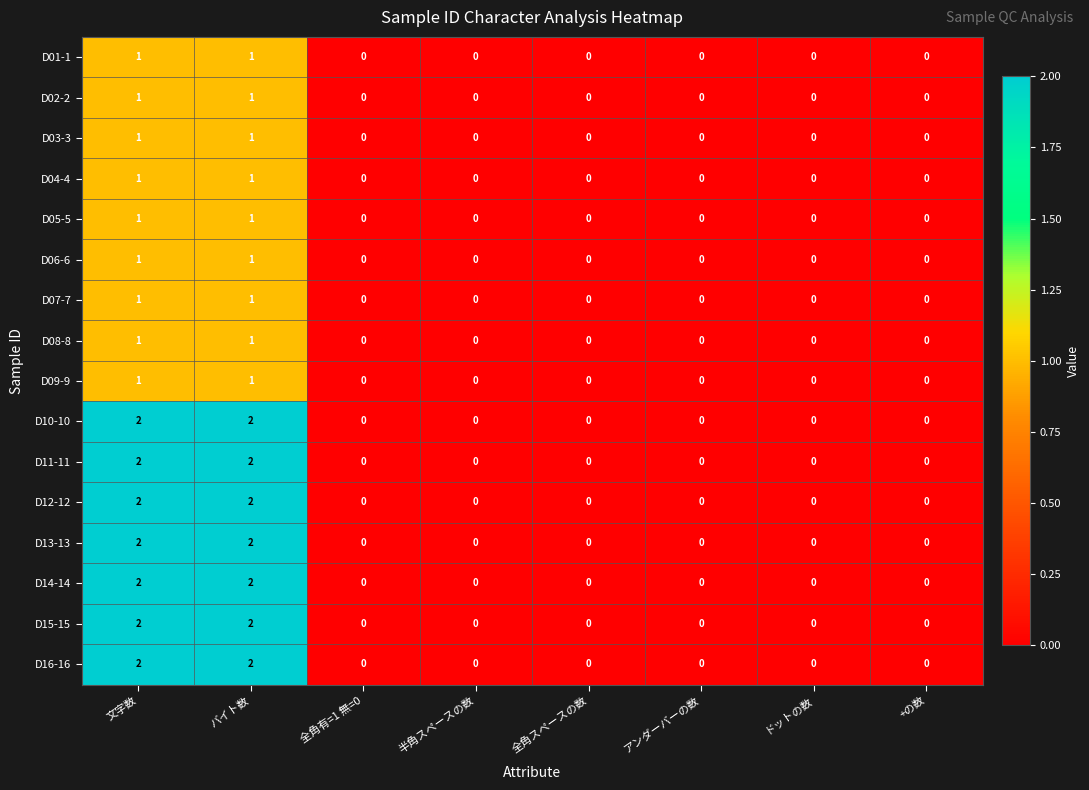

Count the D09-9 values in the range 0 to 1.

8